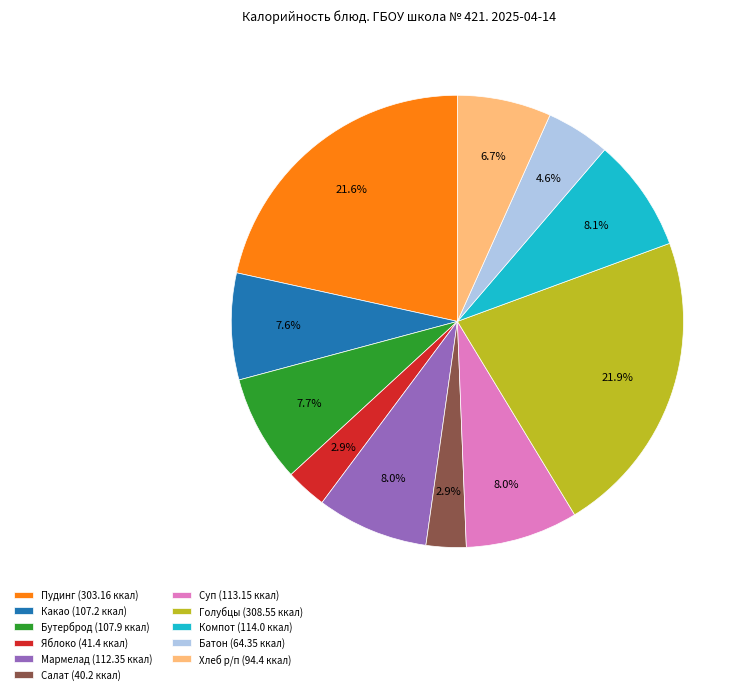

Does Какао (107.2 ккал) account for over 50% of the chart?

No